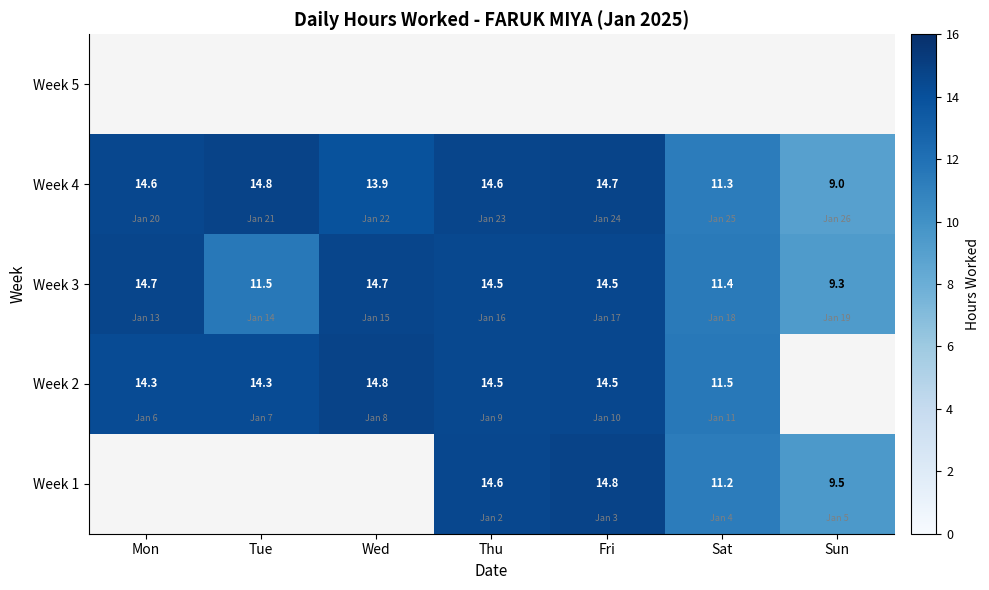

What is the sum of the Week 2 values at Tue and Mon?

28.6